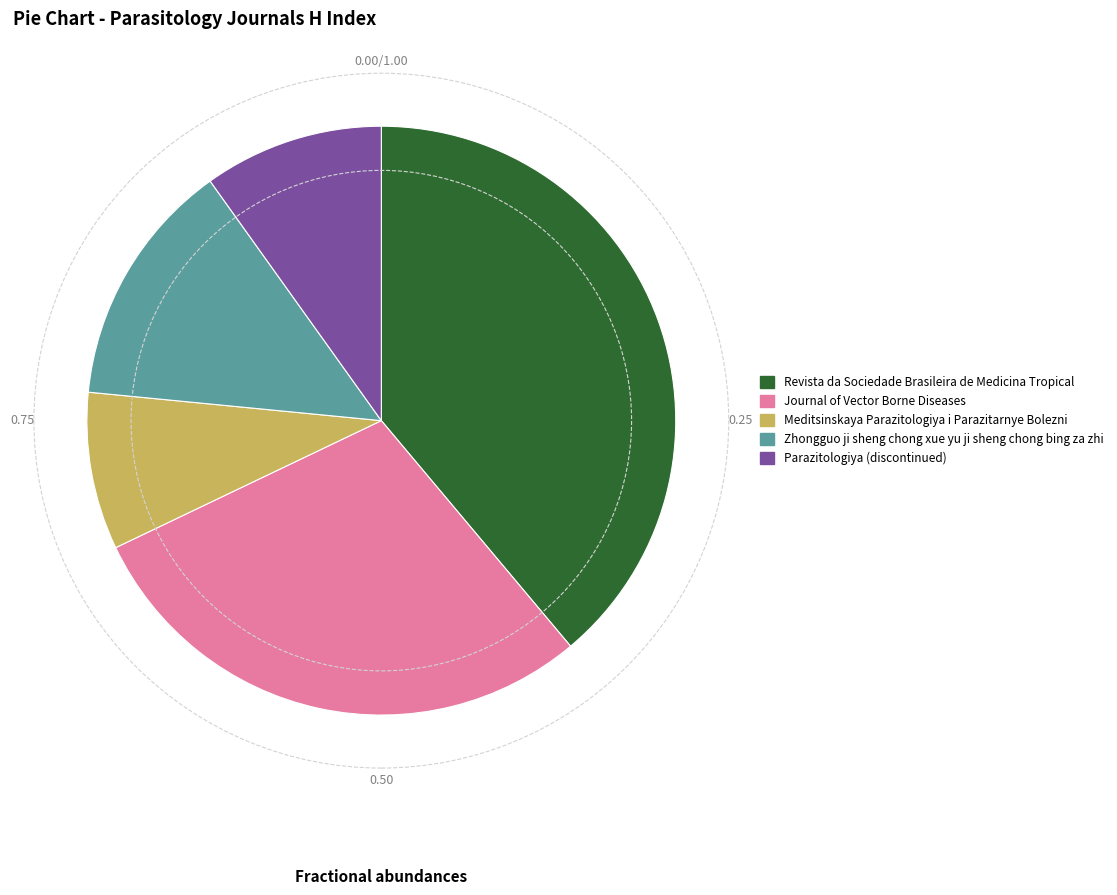

How many segments does this pie chart have?

5